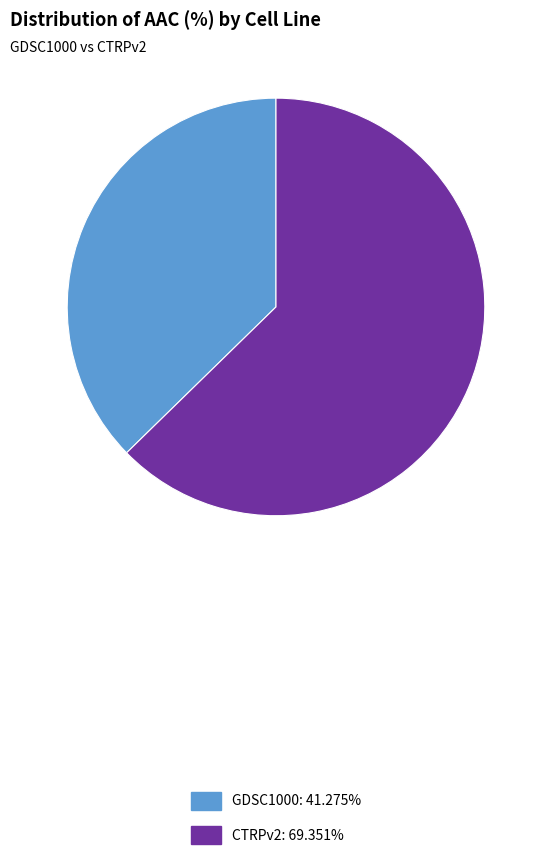

The CTRPv2 slice represents 76% of the pie. True or false?

False